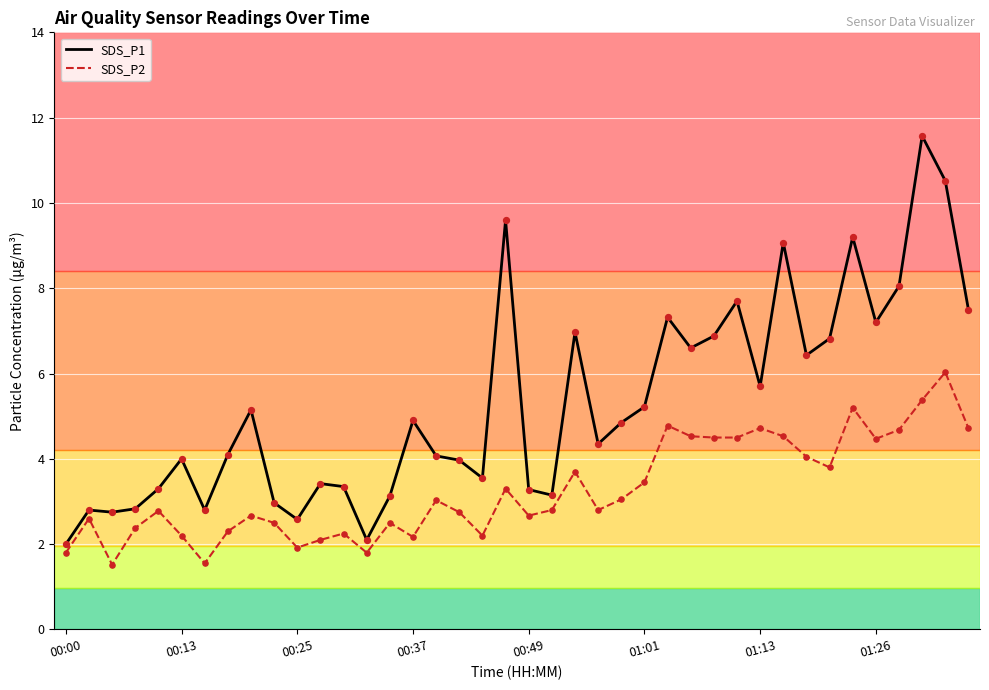

Which series has the largest range (max minus min)?

SDS_P1